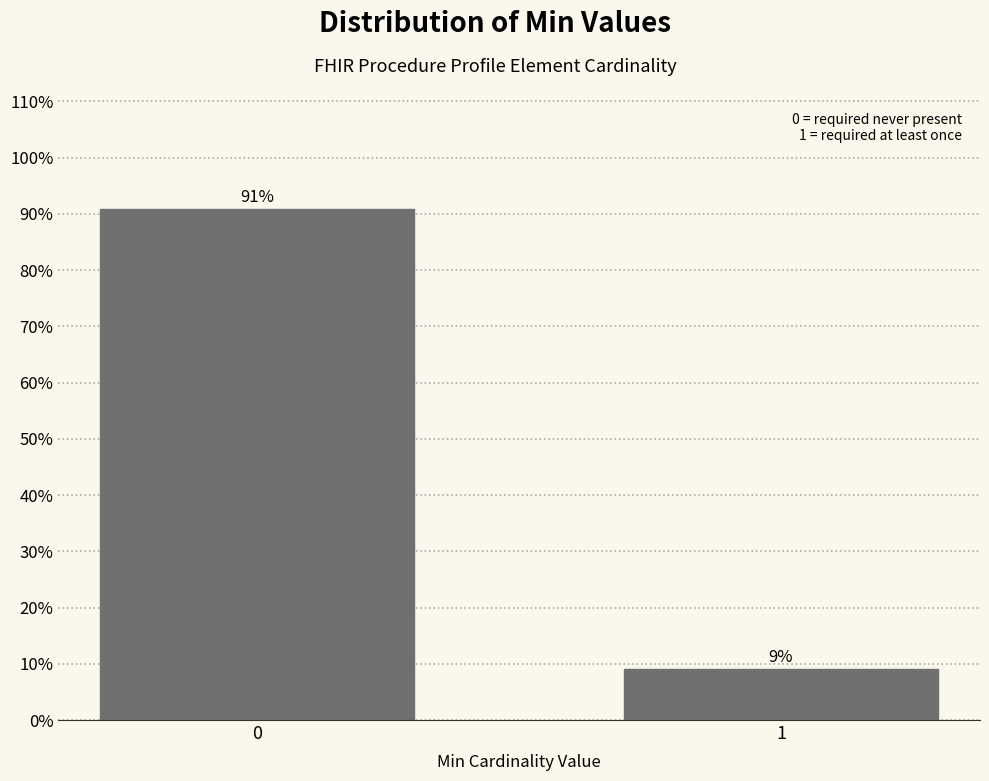

Rank the categories by value from highest to lowest.

0, 1